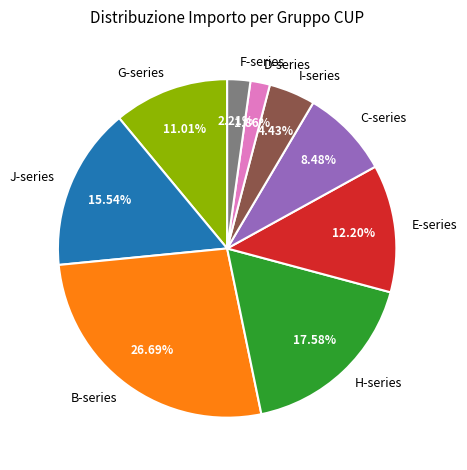

Between H-series and F-series, which is larger?

H-series